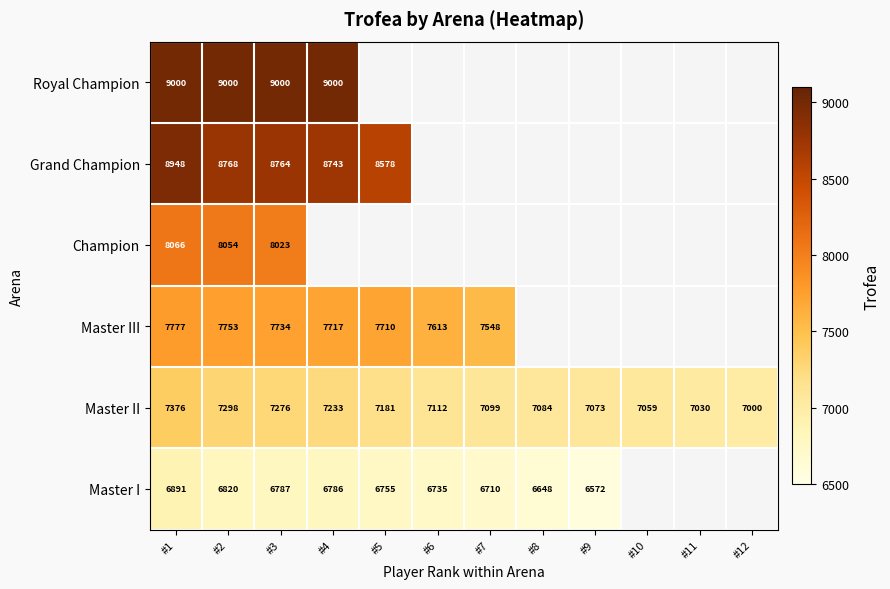

What is the difference between the highest and lowest values at #3?

2213